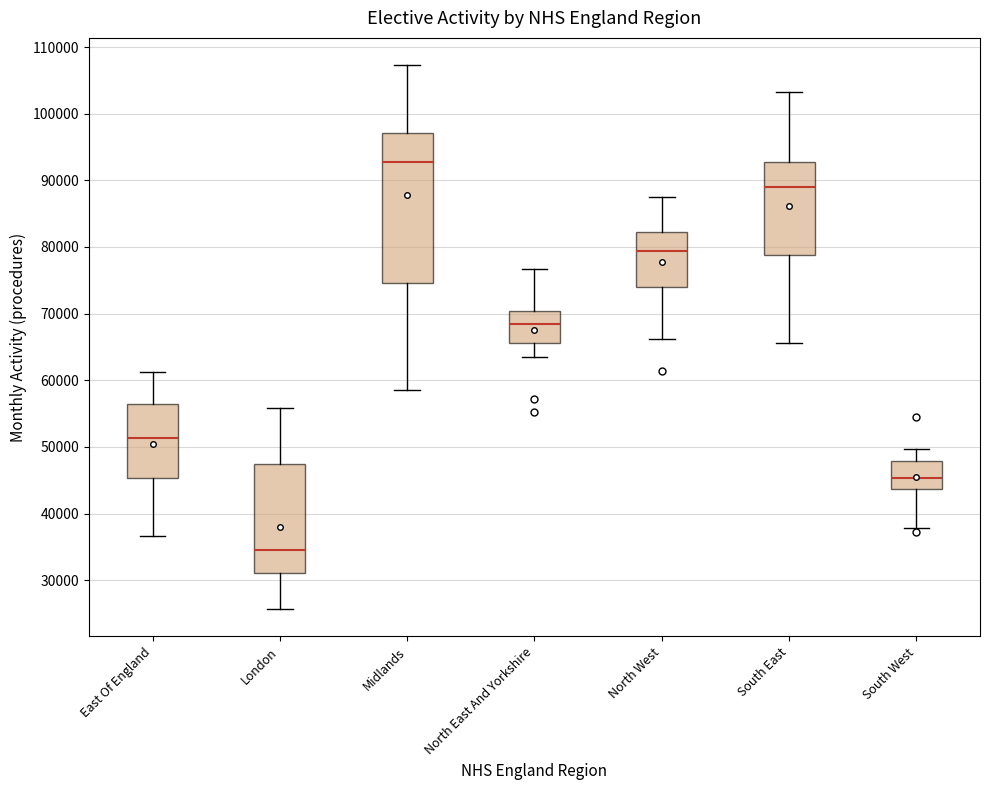

Which box's median line is the highest?

Midlands